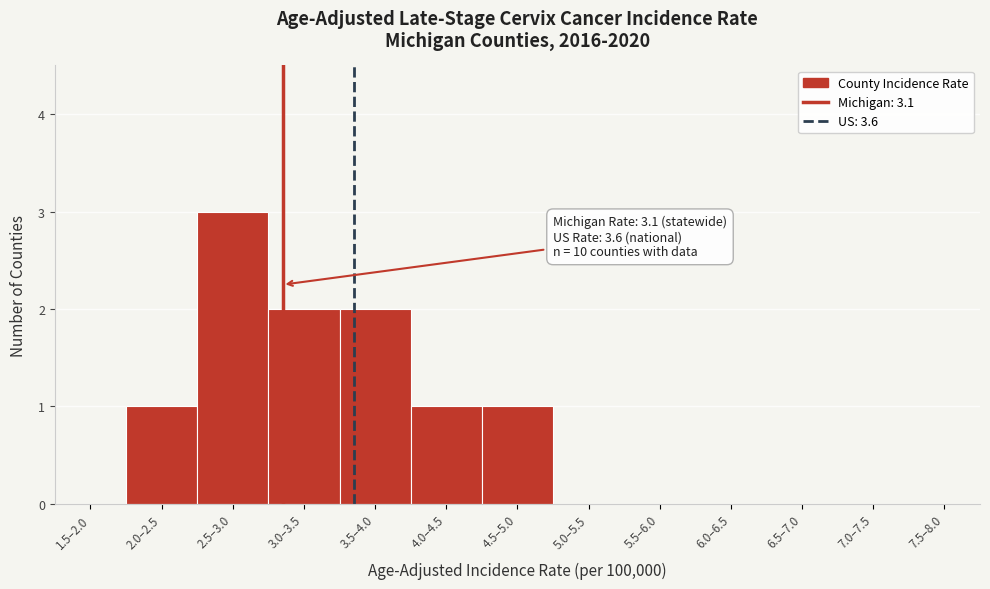

Reading right to left, extract all data points from this chart.

7.5–8.0=0	7.0–7.5=0	6.5–7.0=0	6.0–6.5=0	5.5–6.0=0	5.0–5.5=0	4.5–5.0=1	4.0–4.5=1	3.5–4.0=2	3.0–3.5=2	2.5–3.0=3	2.0–2.5=1	1.5–2.0=0